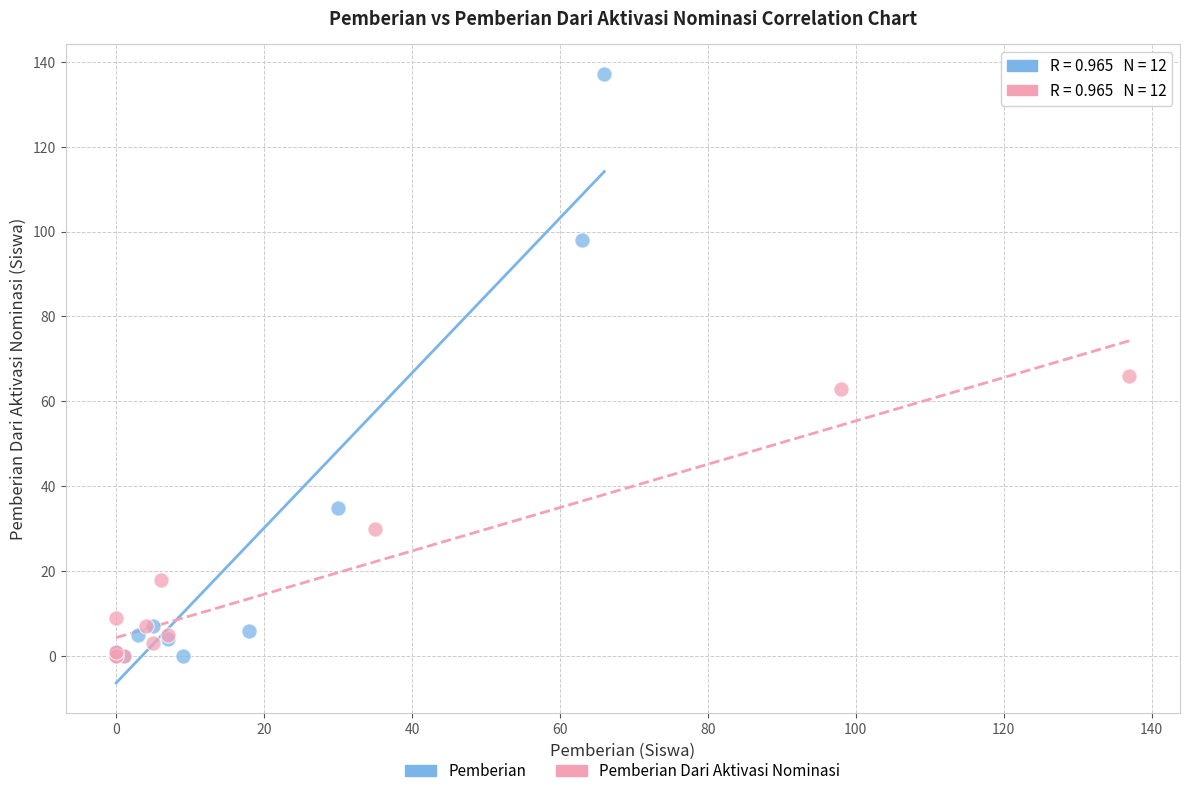

Which series has the largest Y range (max minus min)?

Pemberian